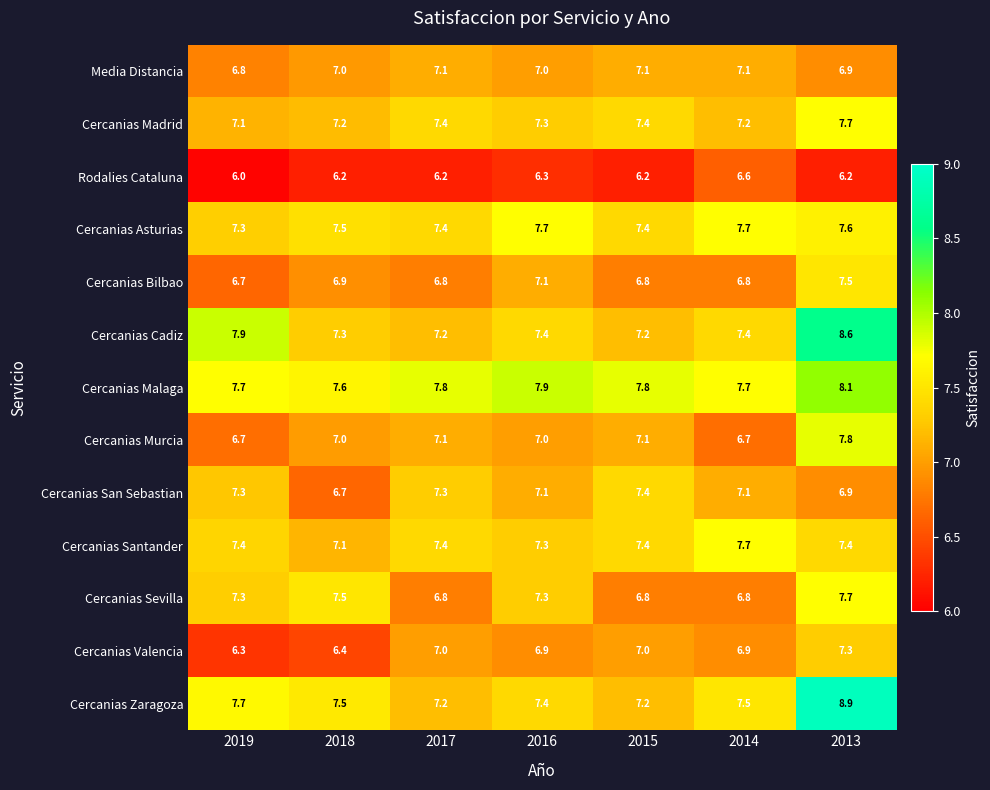

Which series has the largest range (max minus min)?

Cercanias Zaragoza